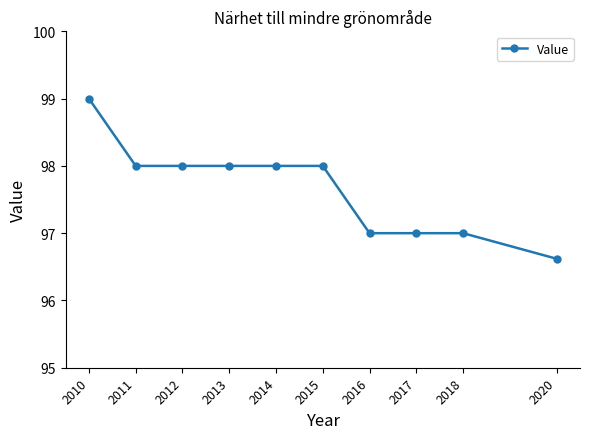

Read the value at 2010.

99.0